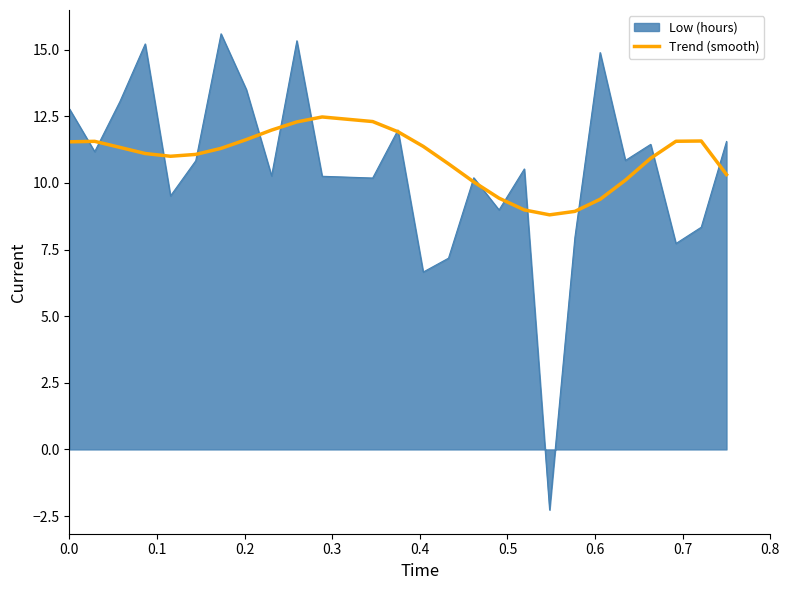

Which series has the widest spread of values?

Low (hours)